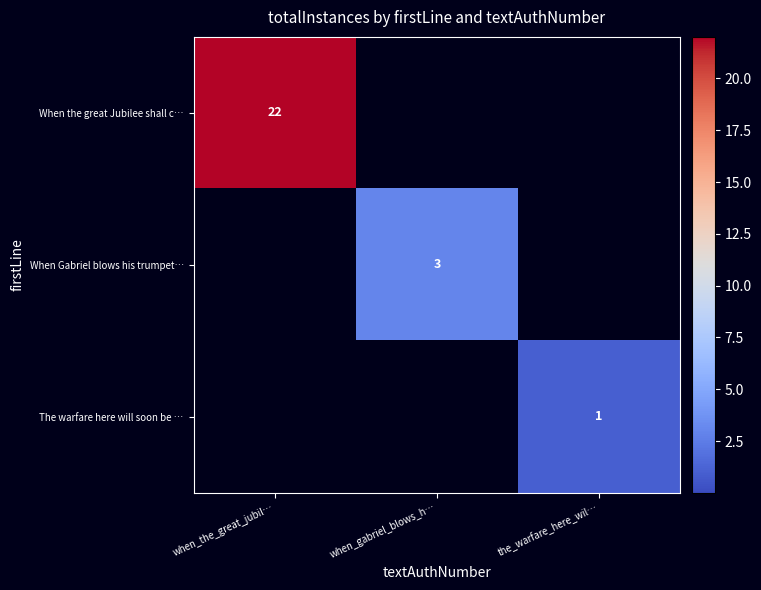

Is it true that When the great Jubilee shall c… equals 5 at when_the_great_jubil…?

False